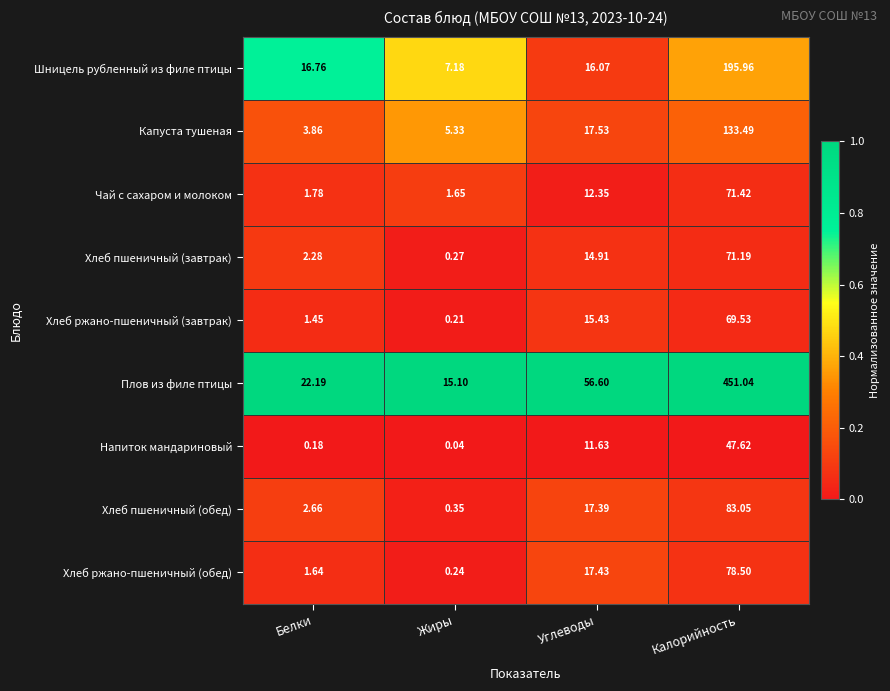

Which series has the largest range (max minus min)?

Плов из филе птицы